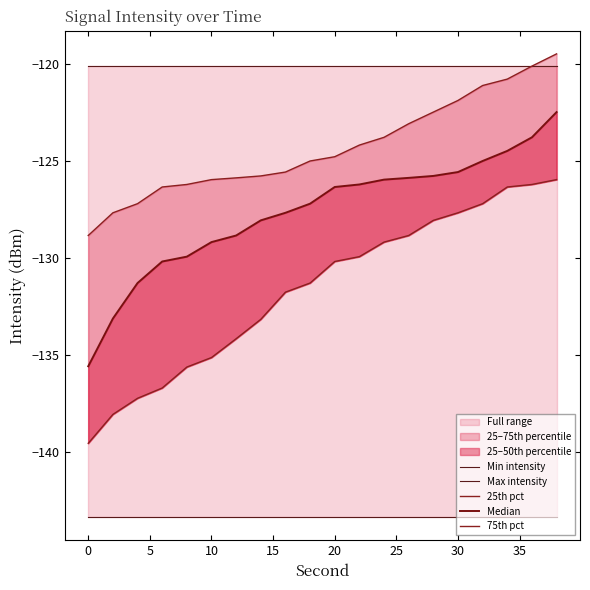

Which series has the widest spread of values?

25th pct